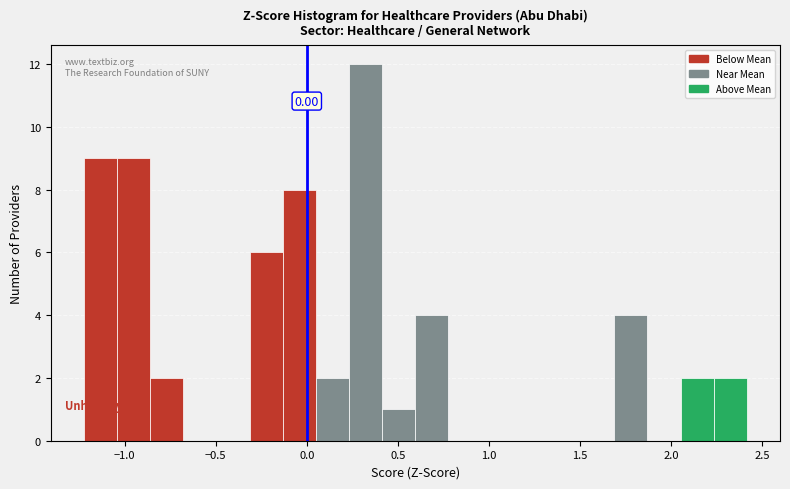

Around what value on the x-axis is the tallest bar? Give the approximate position of its centre, as read against the axis.

0.30